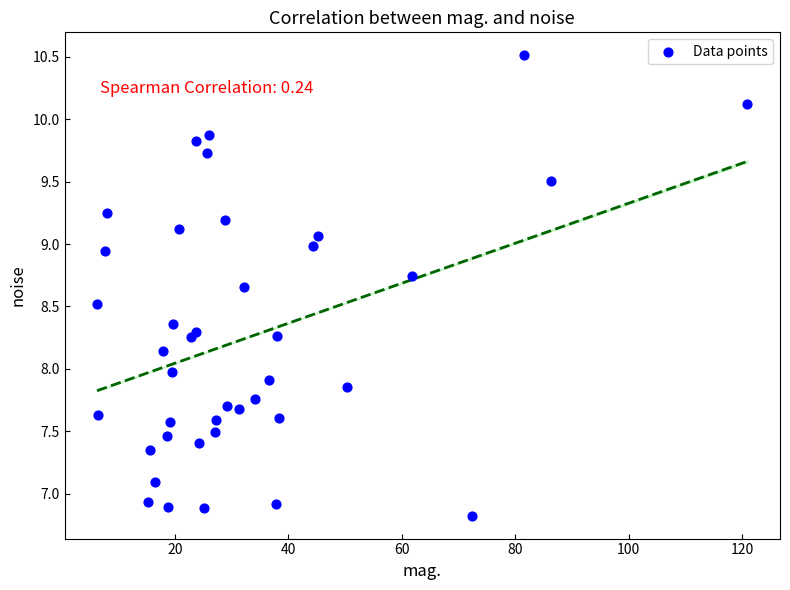

What is the range of X values (max minus min)?

114.7